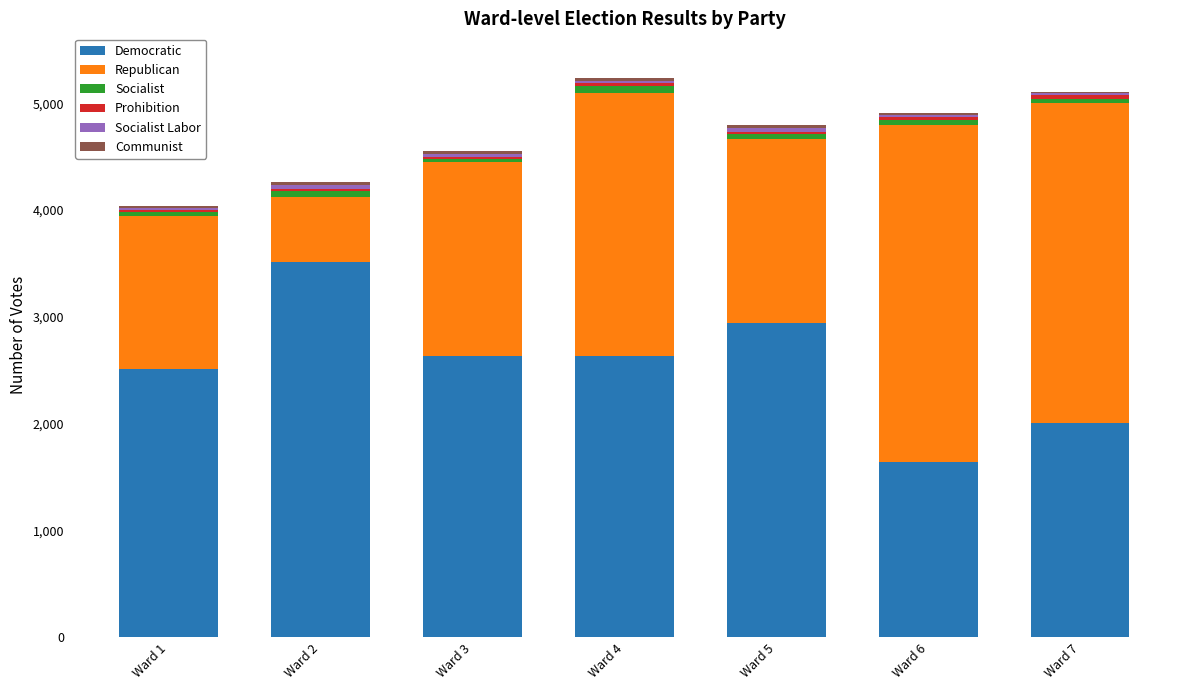

Which category has the highest value in the Democratic series?

Ward 2